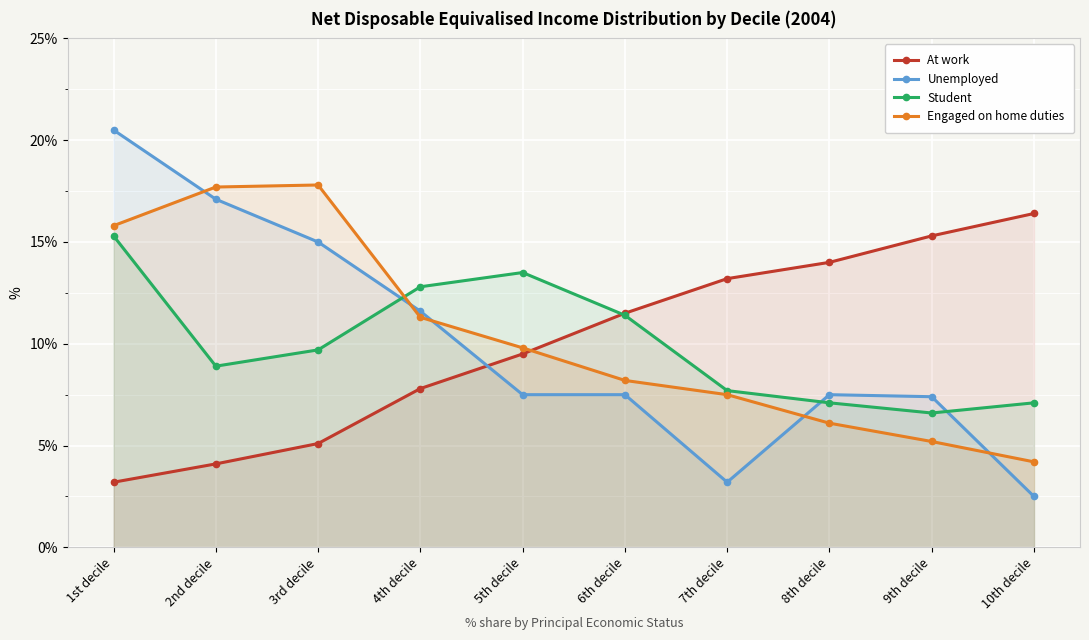

Which series has the largest total across all categories?

Engaged on home duties